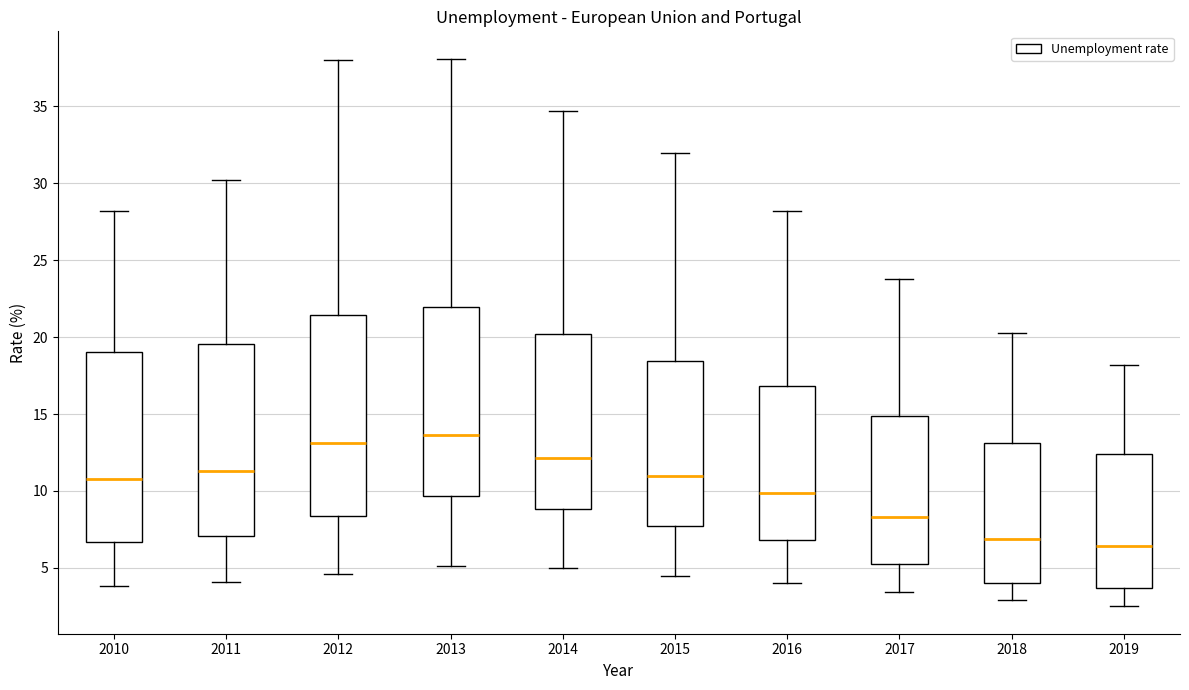

Where is the upper edge of the box at x = 2014 on the y-axis? The values are not printed on the chart, so give them approximately, as read against the axis.

20.0